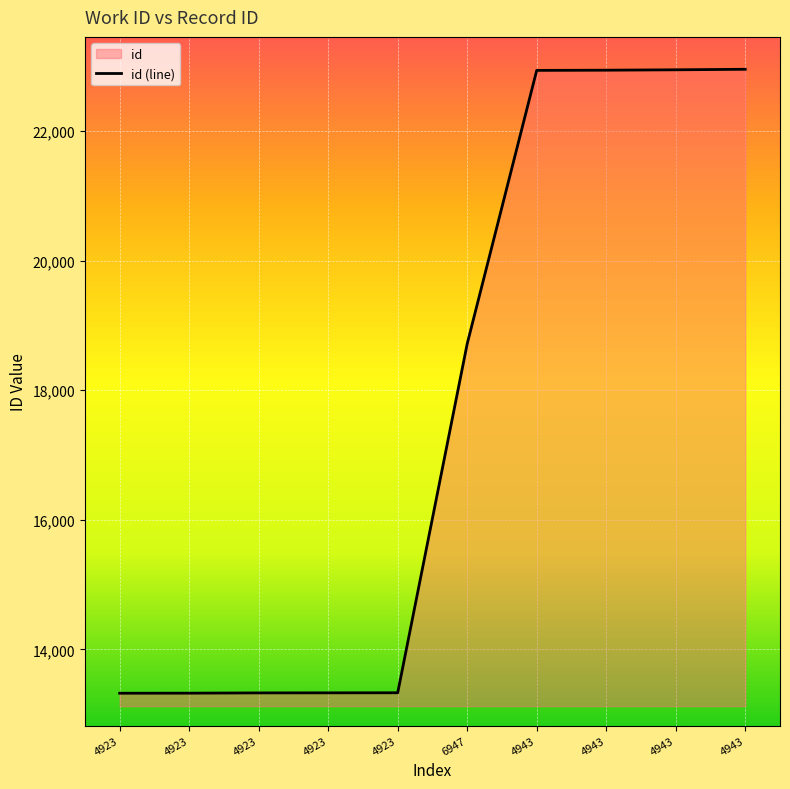

What is the minimum value shown in the chart?

13323